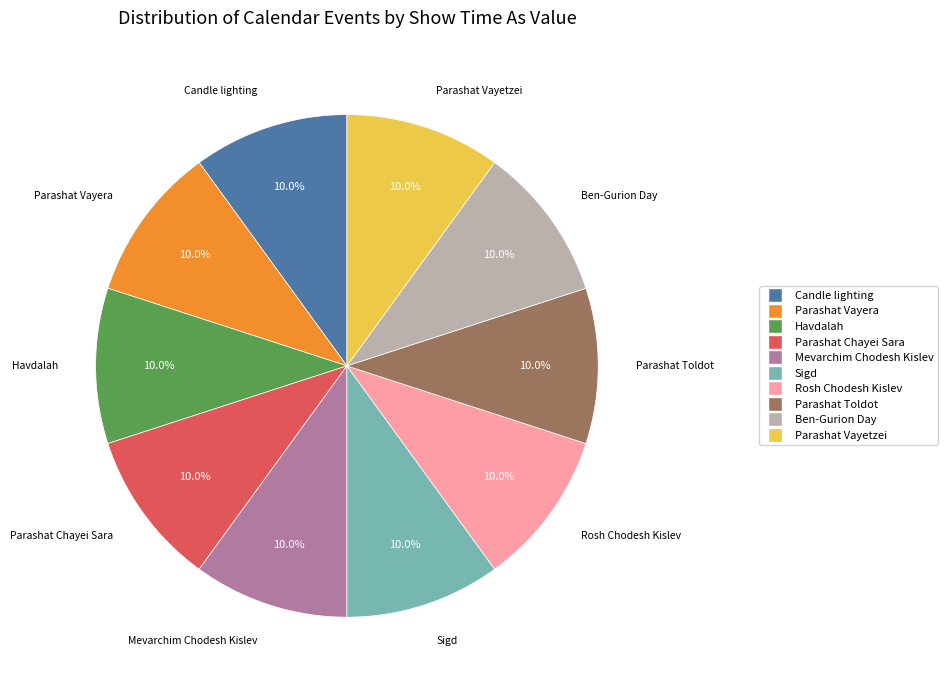

What is the total percentage of Parashat Vayetzei and Parashat Vayera?

20.0%